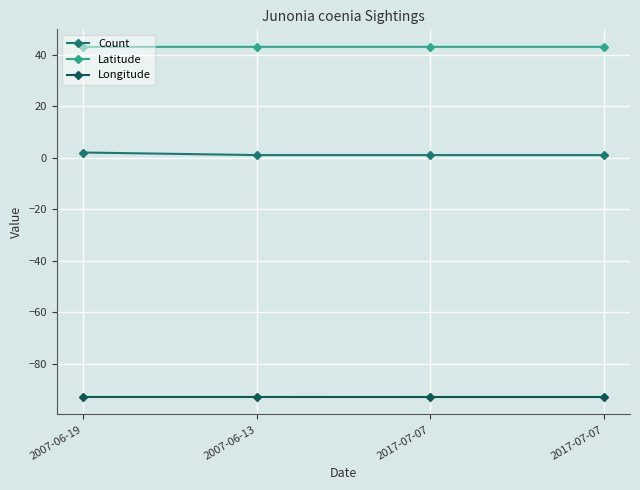

At which label is Count closest to 1?

2007-06-13